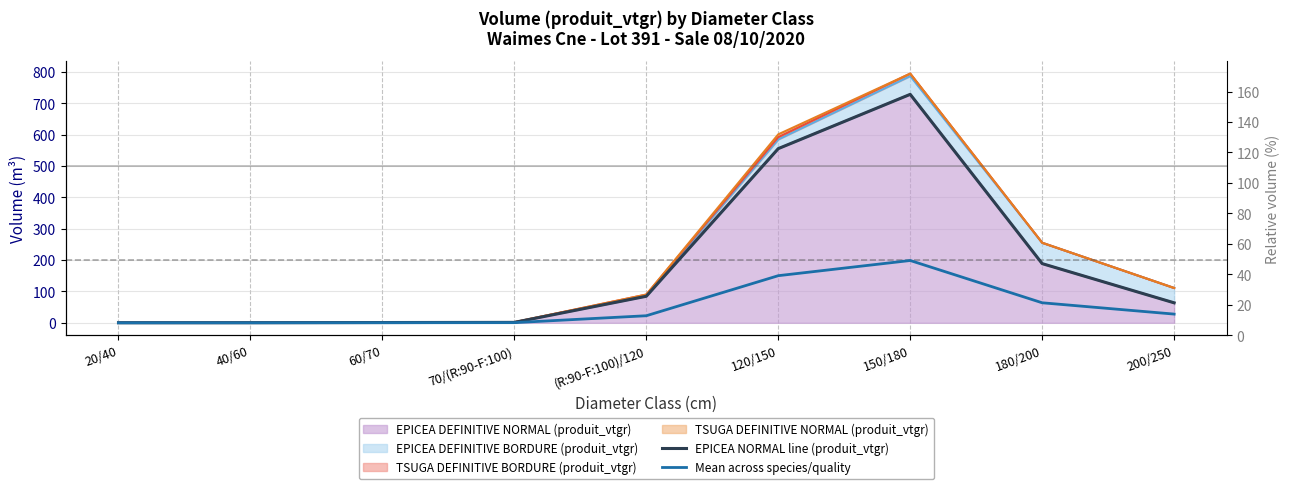

At how many categories does at least one series exceed 210?

2